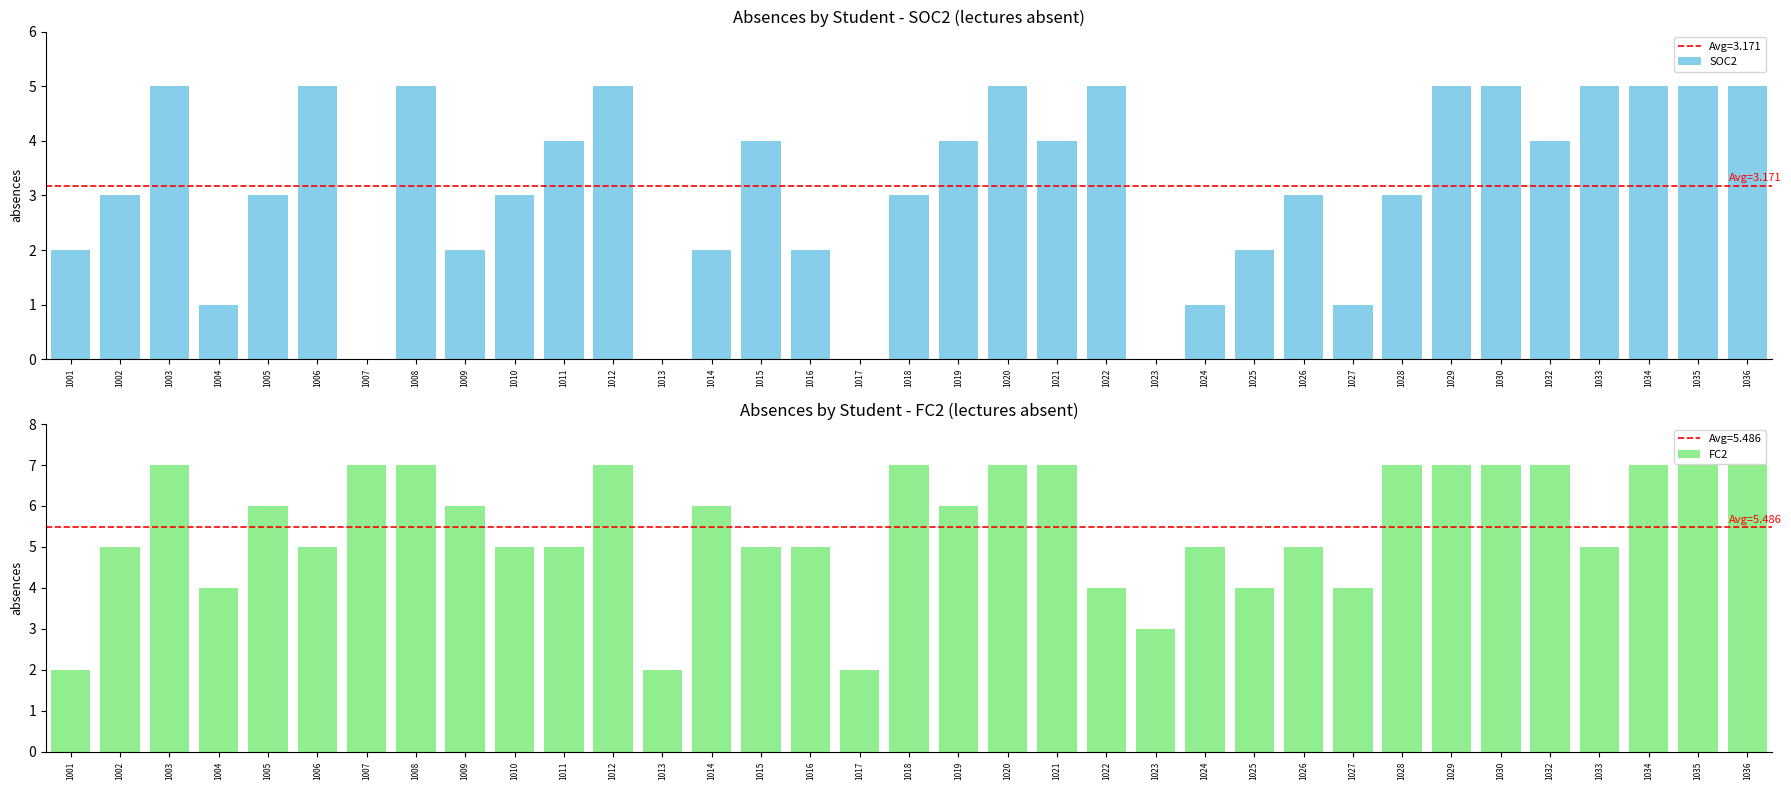

Rank the series by their average value, from highest to lowest.

FC2, SOC2